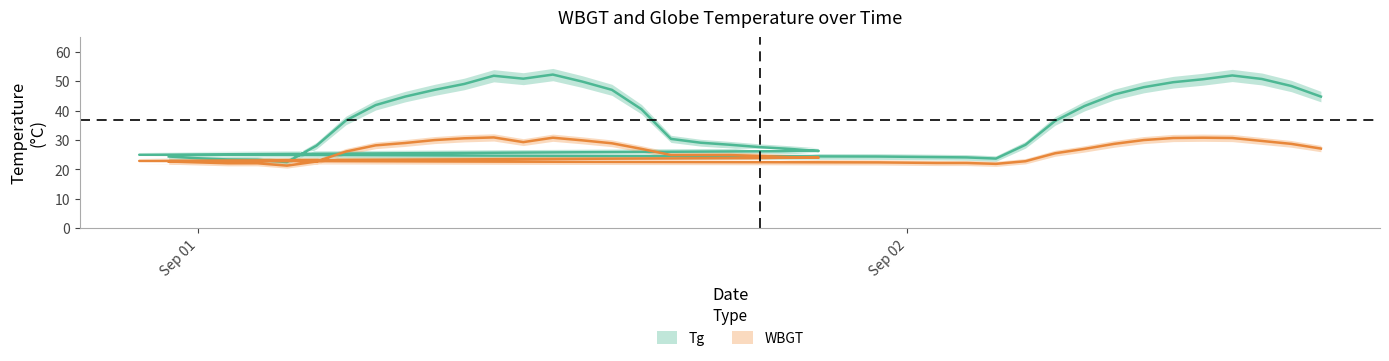

What is the label of the 20th point from the left?

2010/9/1 20:00